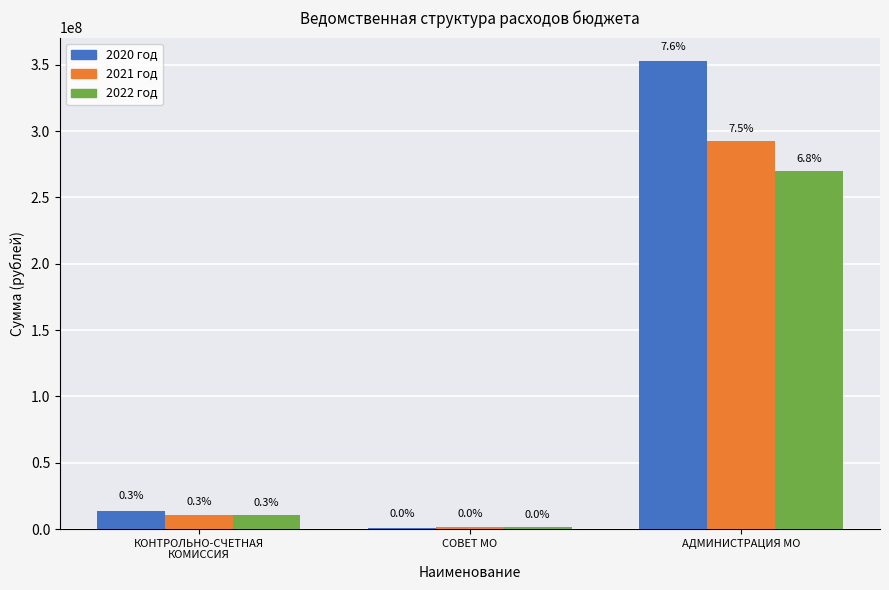

Does the chart contain stacked bars?

No